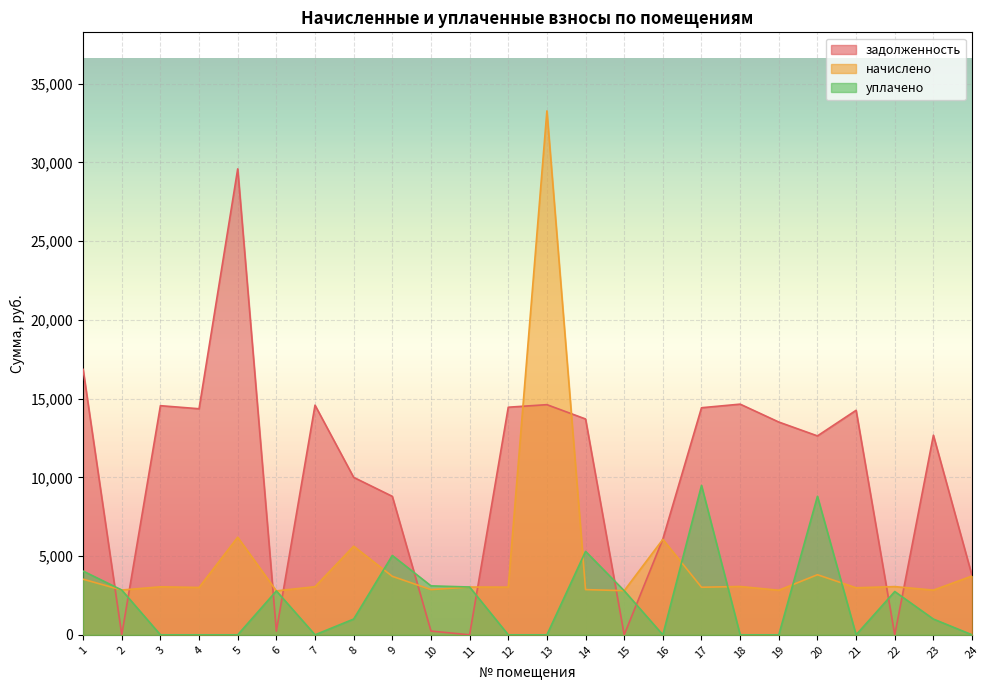

What is the difference between the начислено values at 4 and 13?

30266.9